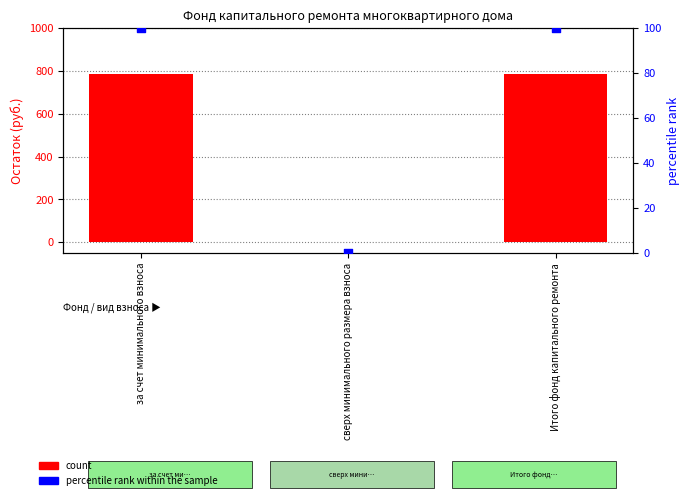

Which series contains the lowest Y value?

count